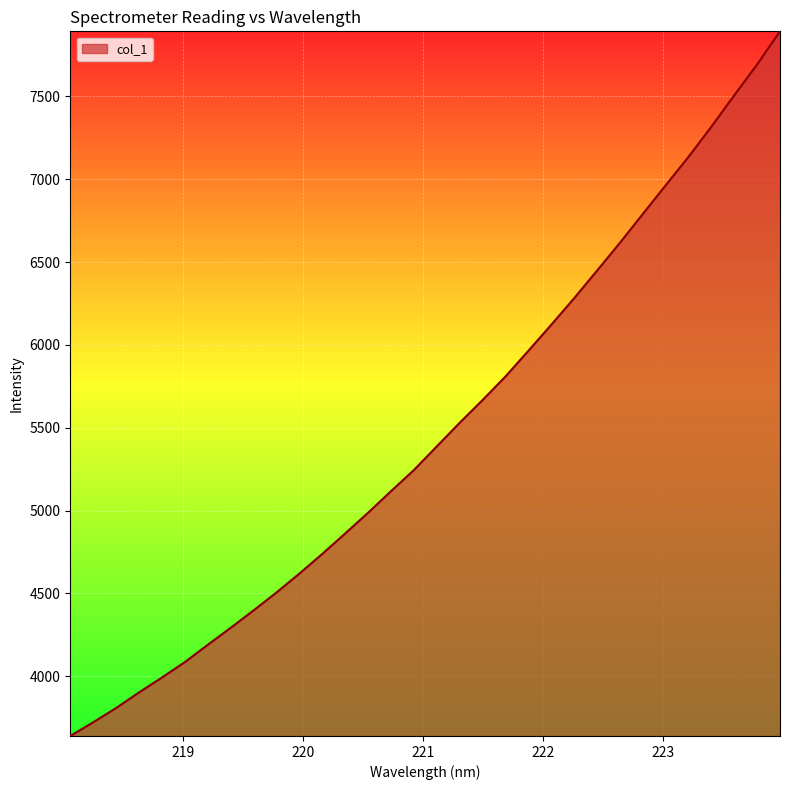

What is the minimum value shown in the chart?

3639.1